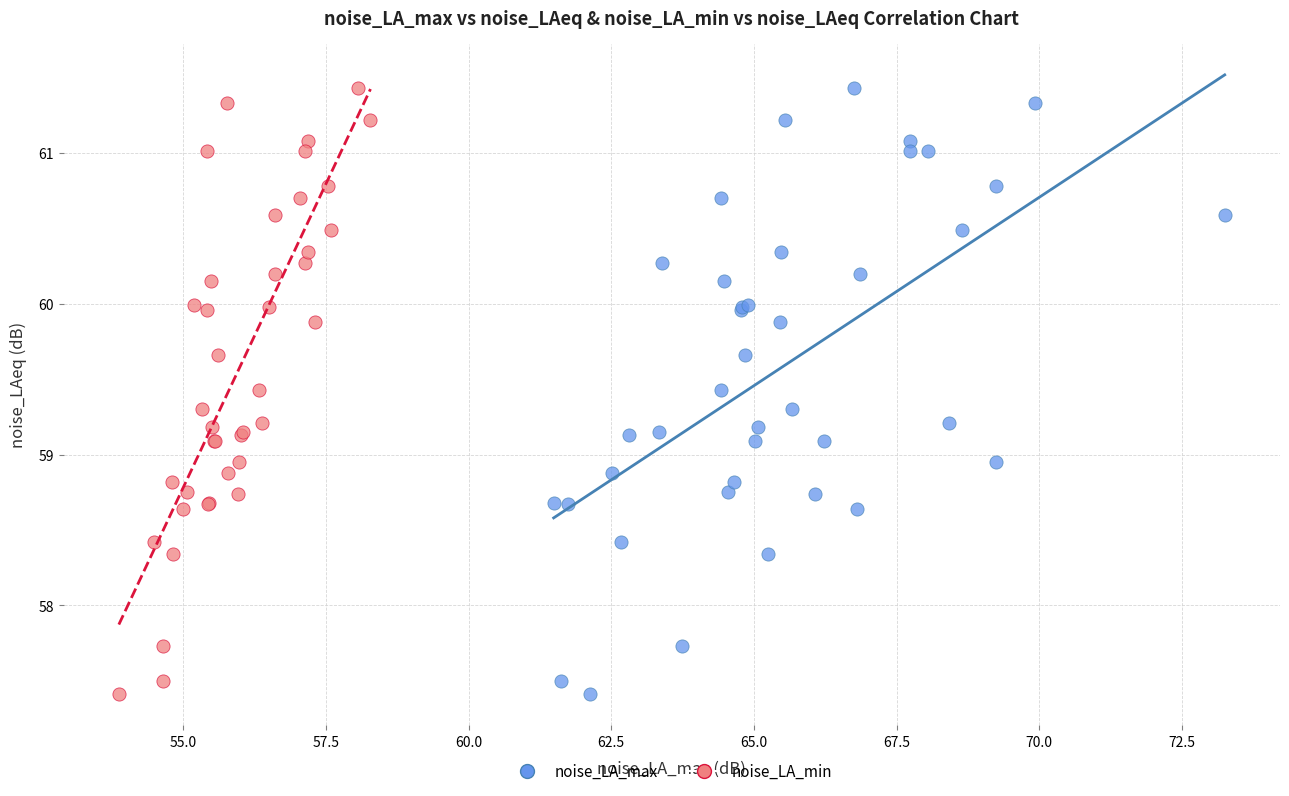

What are all the series names shown in the legend?

noise_LA_max, noise_LA_min